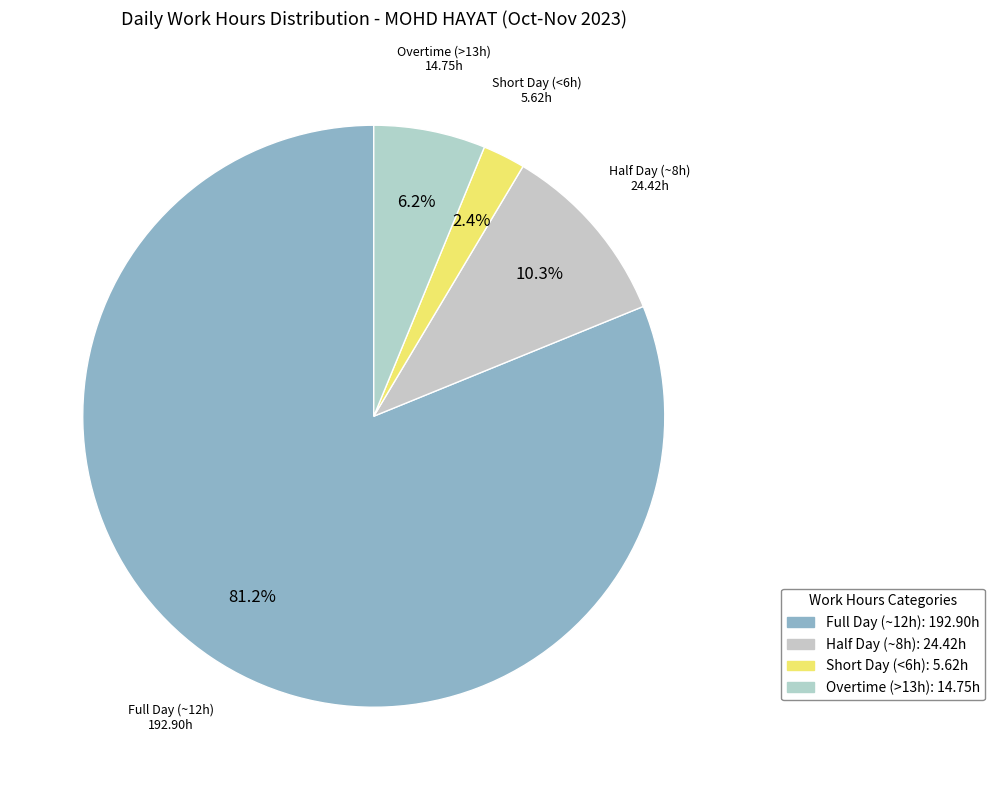

How many slices are in this pie chart?

4